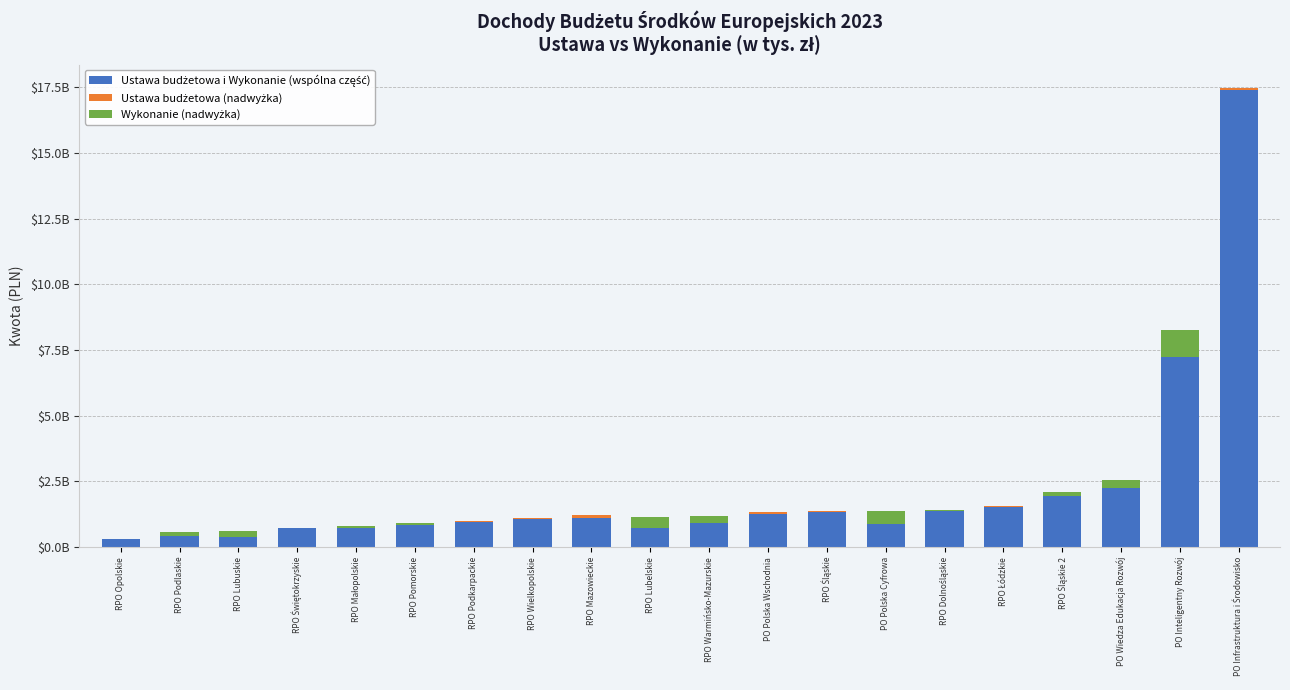

Which series has the largest total across all categories?

Ustawa budżetowa i Wykonanie (wspólna część)